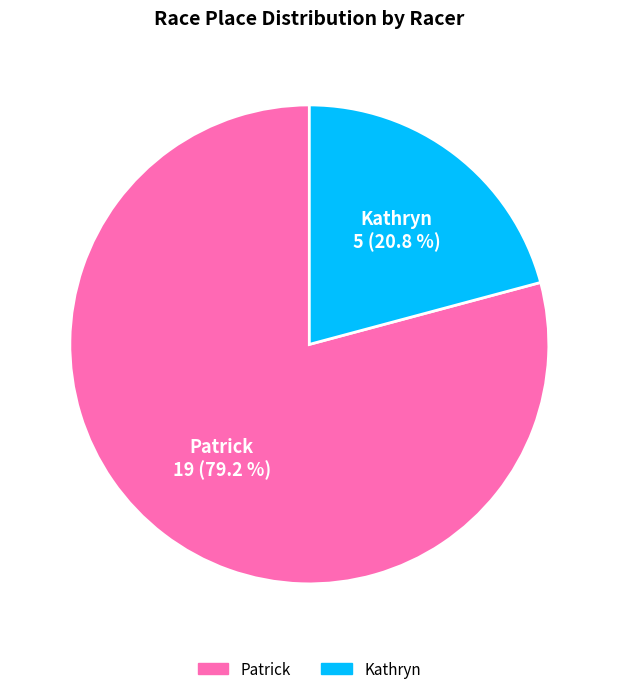

Combined, what portion of the pie is Kathryn and Patrick?

100.0%